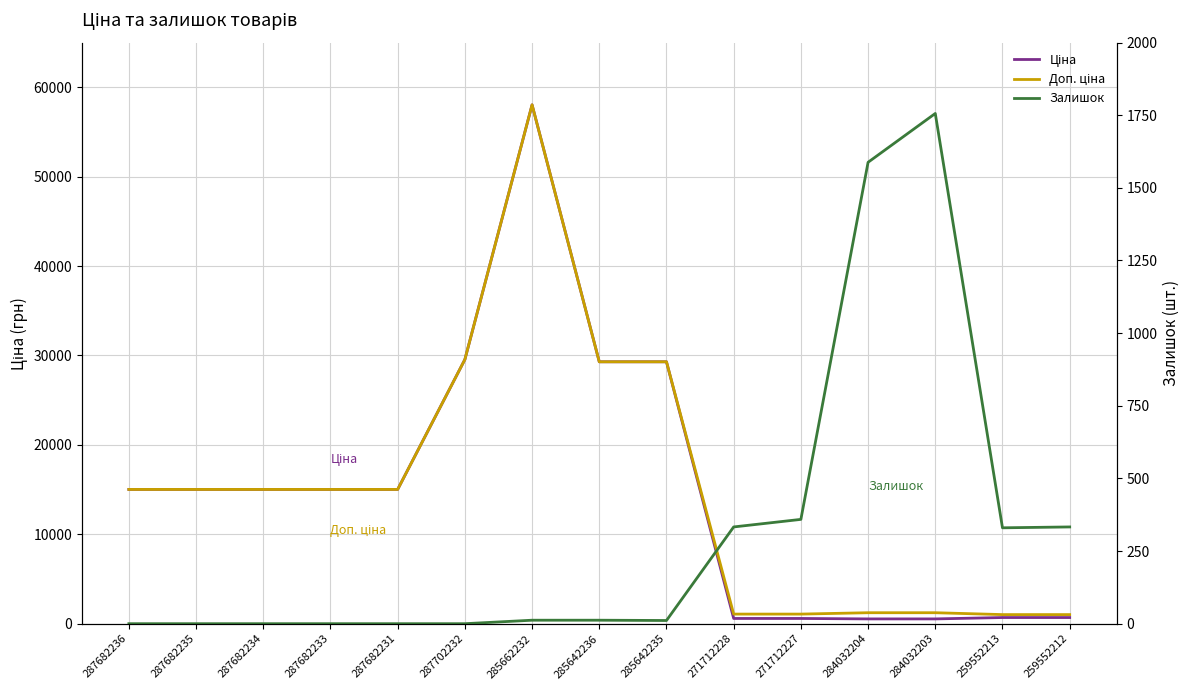

What is the difference between the Ціна values at 285642236 and 284032203?

28759.5